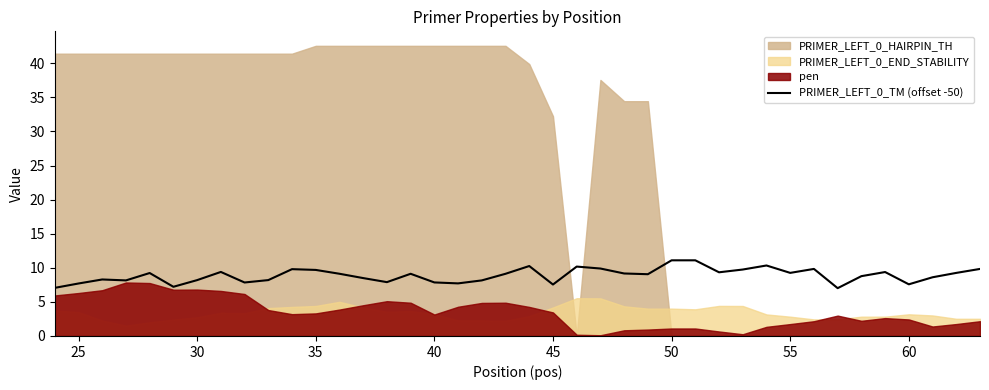

How many interior local valleys (lower than both neighbors) does the data have?

11